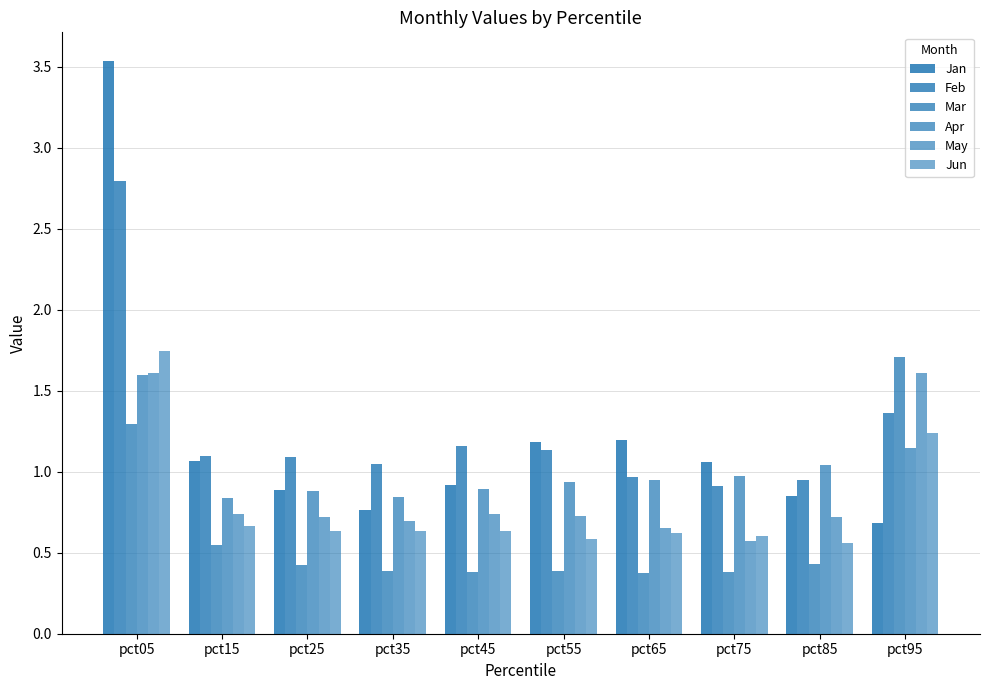

At which label does May reach its peak?

pct05